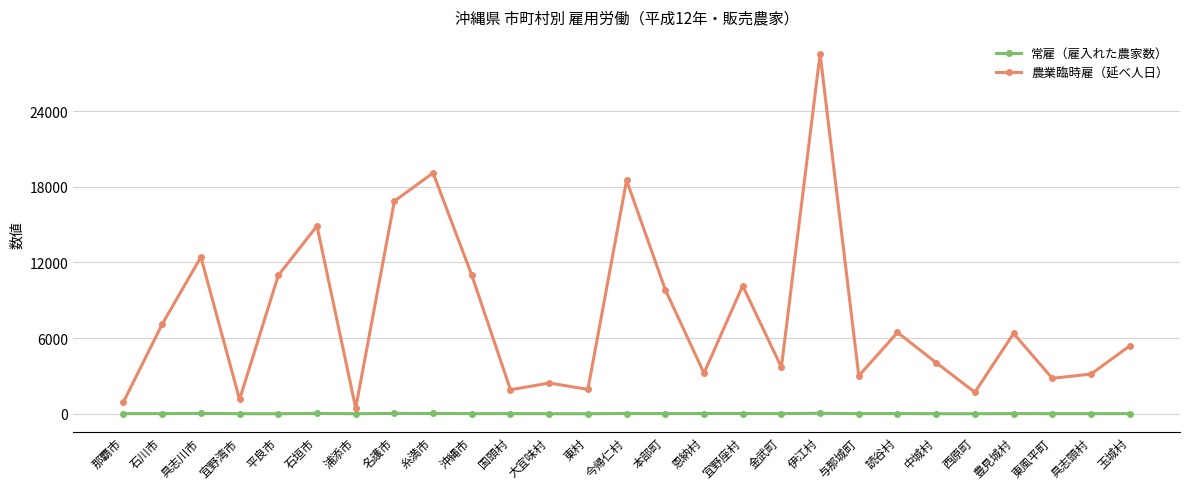

True or false: 常雇（雇入れた農家数） has more than 0 interior local peaks.

True